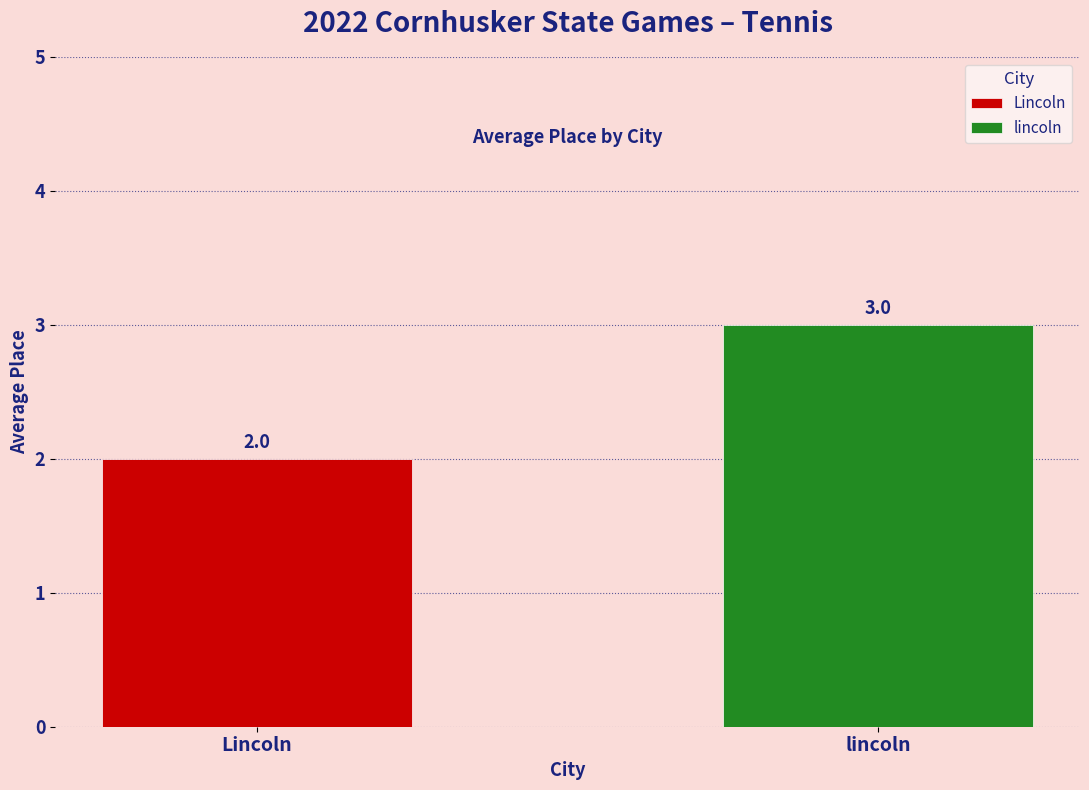

List the series in order of their overall mean, highest first.

lincoln, Lincoln